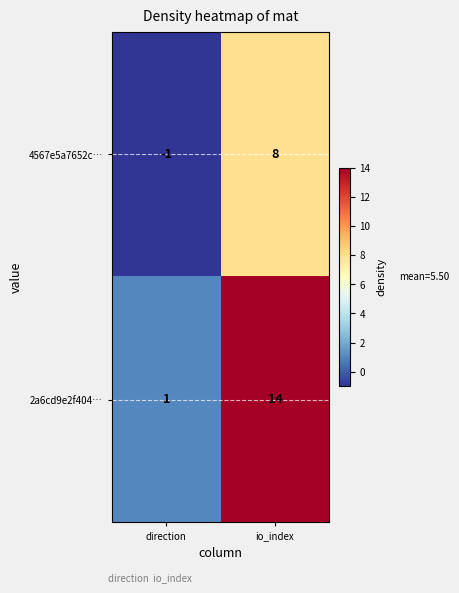

What is the sum of the 4567e5a7652c… values at direction and io_index?

7